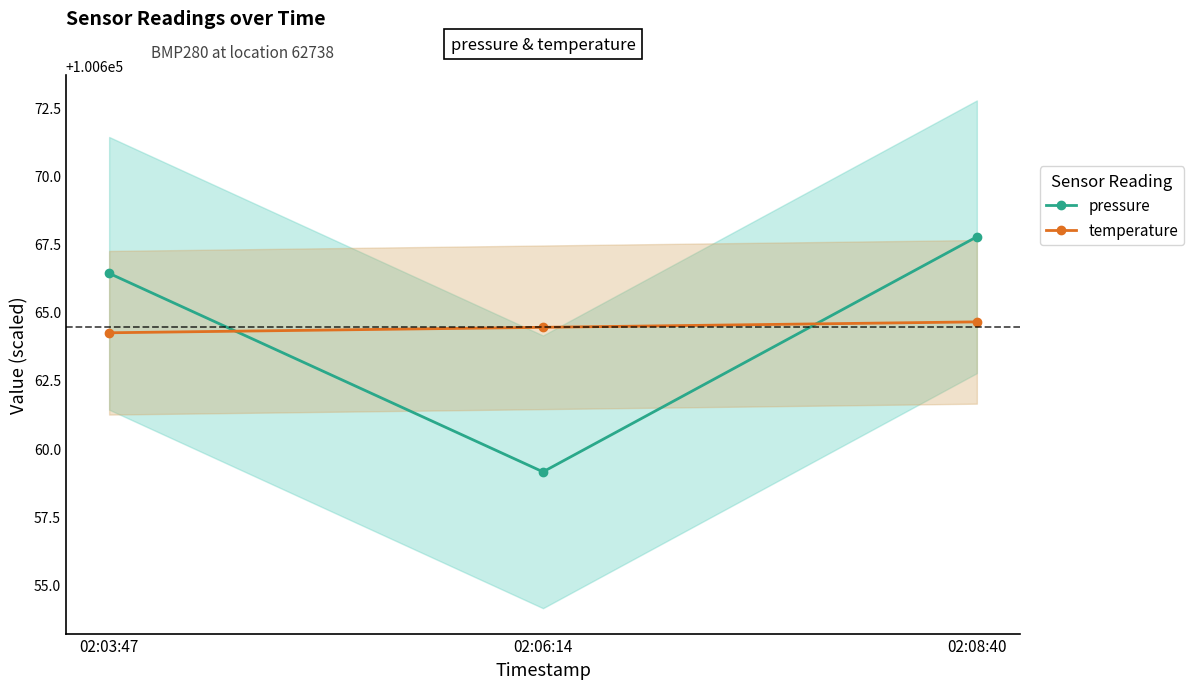

True or false: temperature has a value of 100664.4 at 02:06:14.

True